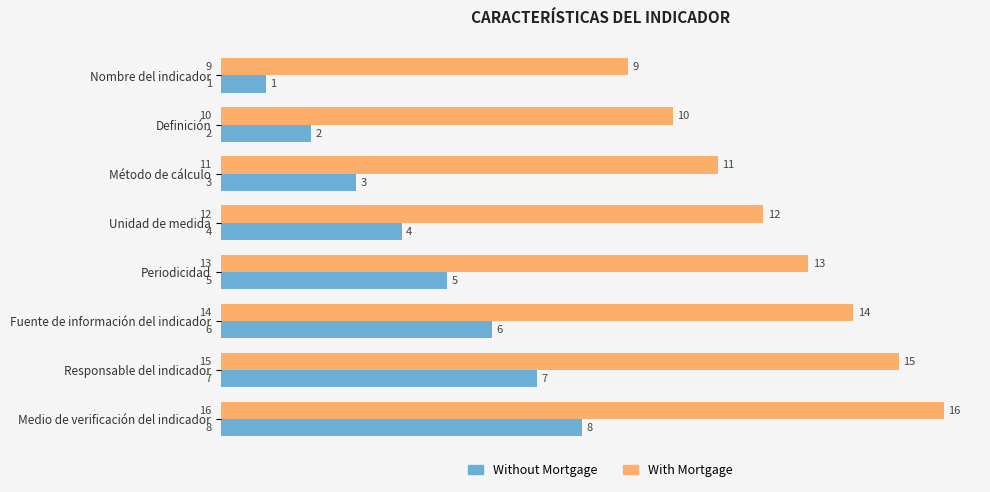

At how many categories does at least one series exceed 1?

8